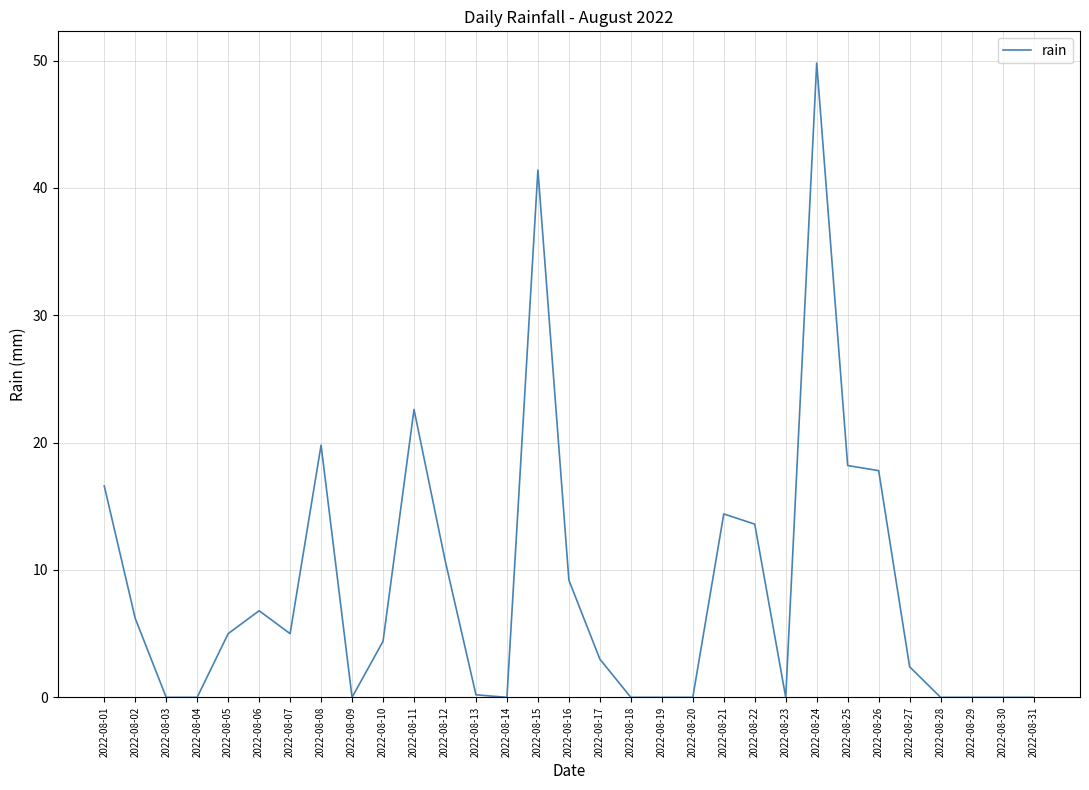

True or false: the data shows 5.0 at 2022-08-05.

True